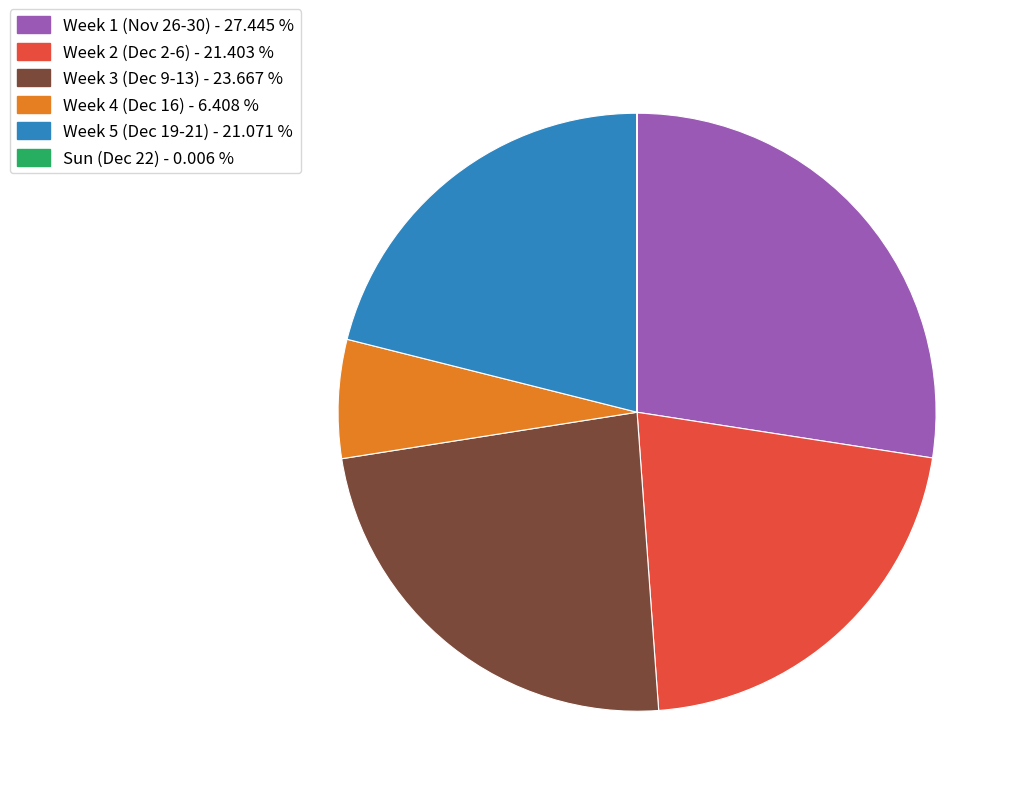

What is the largest slice in the pie chart?

Week 1 (Nov 26-30) - 27.445 %